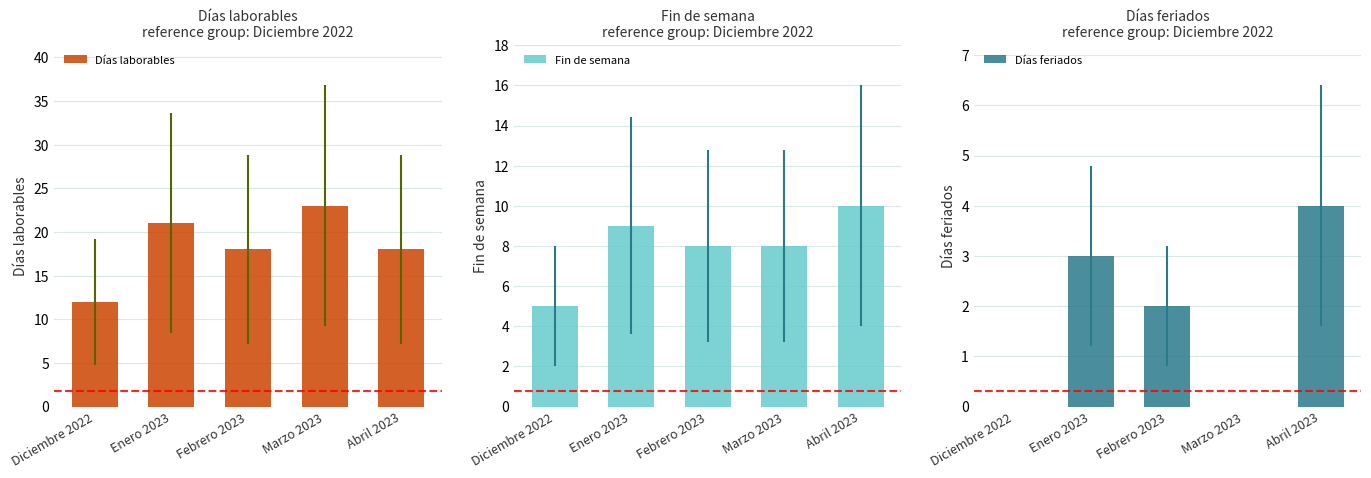

Reading left to right, transcribe all the data shown in this chart.

Días laborables: 12	21	18	23	18
Fin de semana: 5	9	8	8	10
Días feriados: 0	3	2	0	4